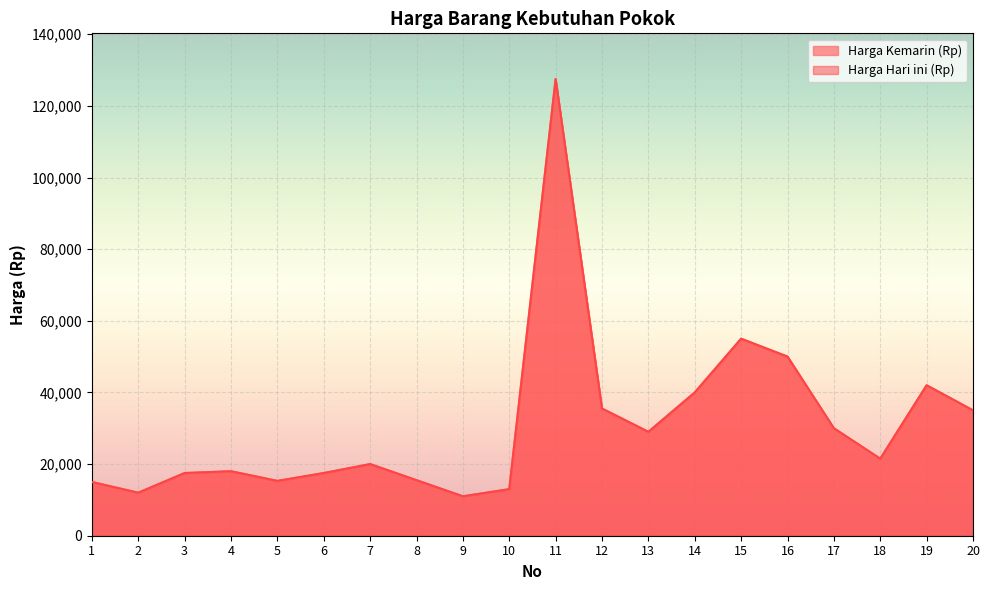

True or false: Harga Kemarin (Rp) and Harga Hari ini (Rp) intersect in this chart.

False